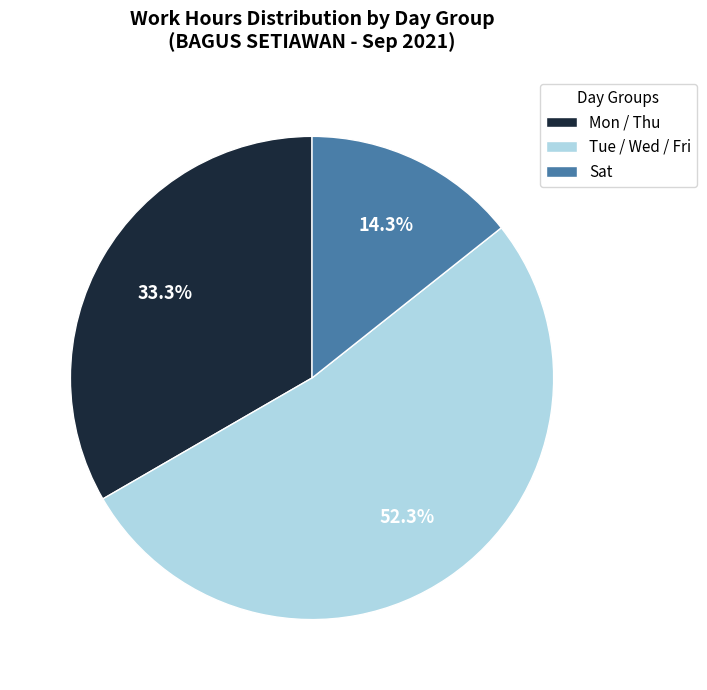

Is there any slice that represents more than half of the pie?

Yes